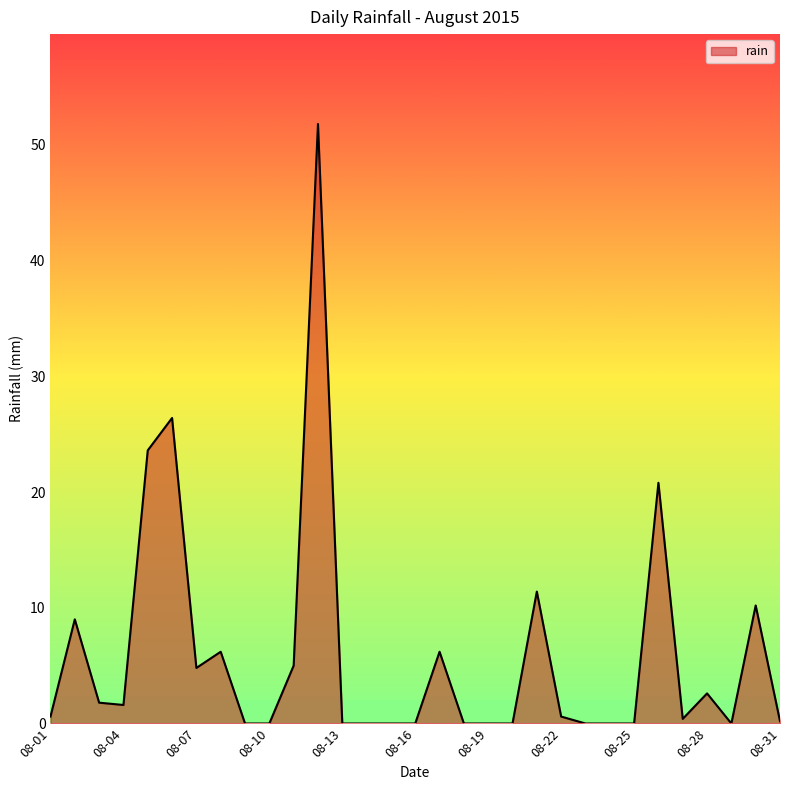

How many distinct data groups are displayed?

1